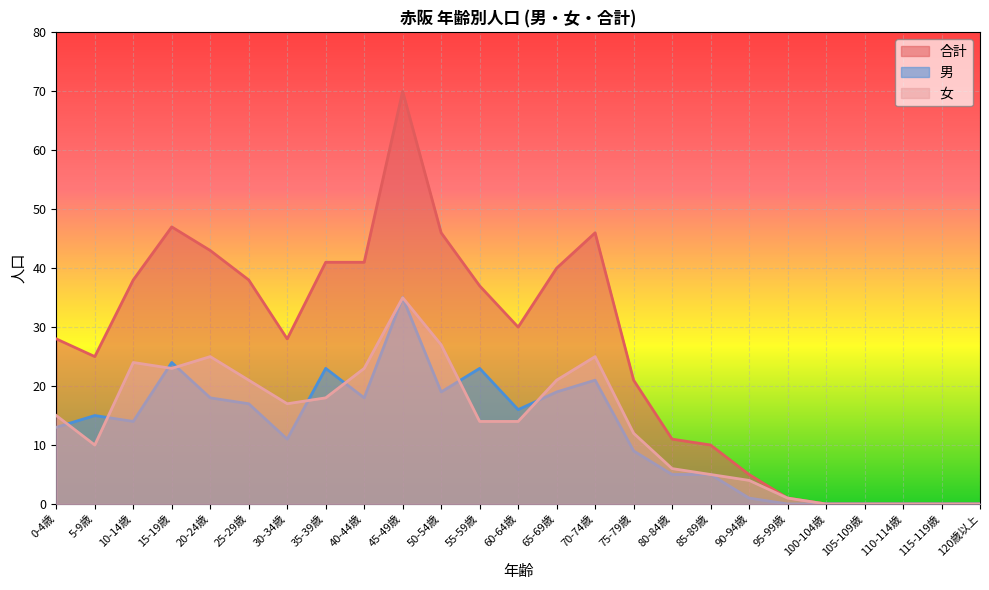

What position from the left is 85-89歳?

18